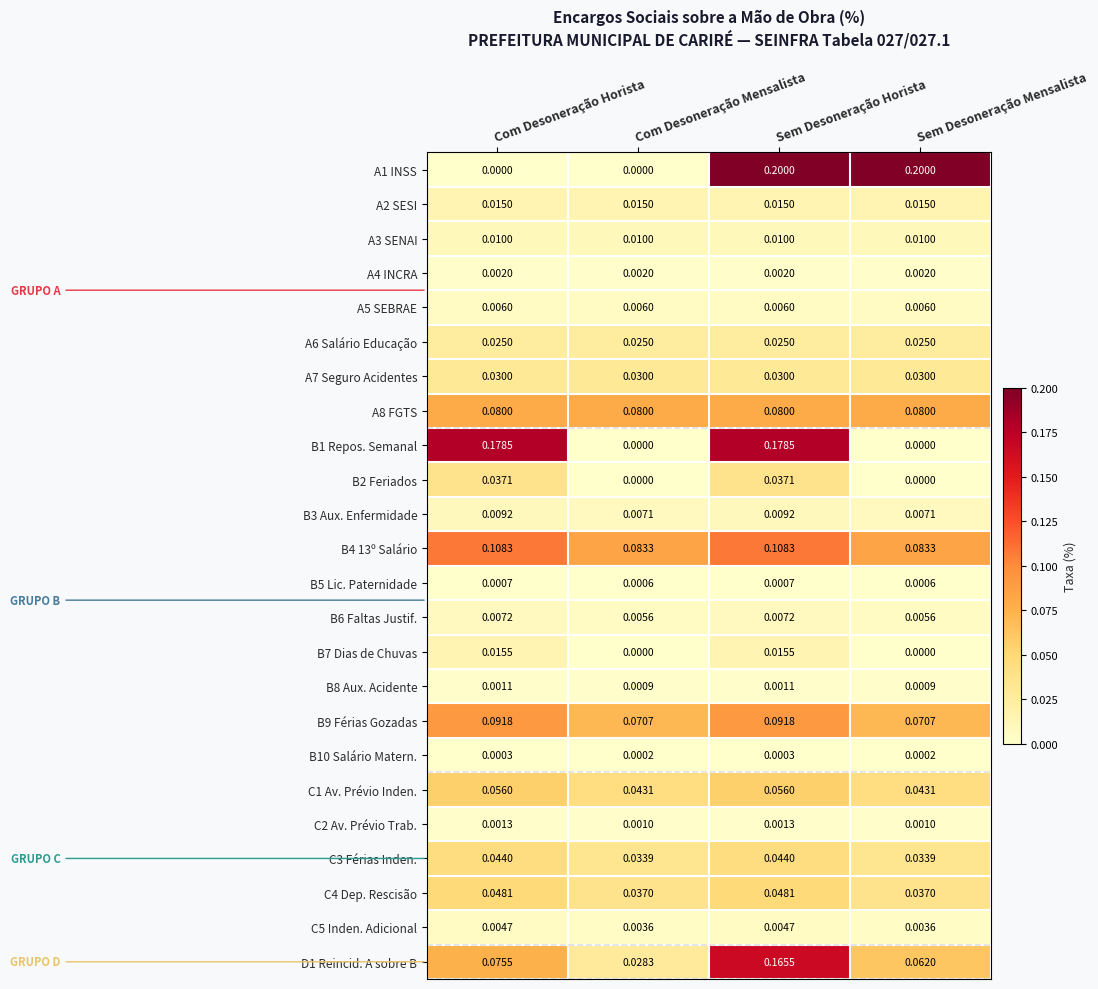

List the series in order of their peak value, highest first.

A1 INSS, B1 Repos. Semanal, D1 Reincid. A sobre B, B4 13º Salário, B9 Férias Gozadas, A8 FGTS, C1 Av. Prévio Inden., C4 Dep. Rescisão, C3 Férias Inden., B2 Feriados, A7 Seguro Acidentes, A6 Salário Educação, B7 Dias de Chuvas, A2 SESI, A3 SENAI, B3 Aux. Enfermidade, B6 Faltas Justif., A5 SEBRAE, C5 Inden. Adicional, A4 INCRA, C2 Av. Prévio Trab., B8 Aux. Acidente, B5 Lic. Paternidade, B10 Salário Matern.